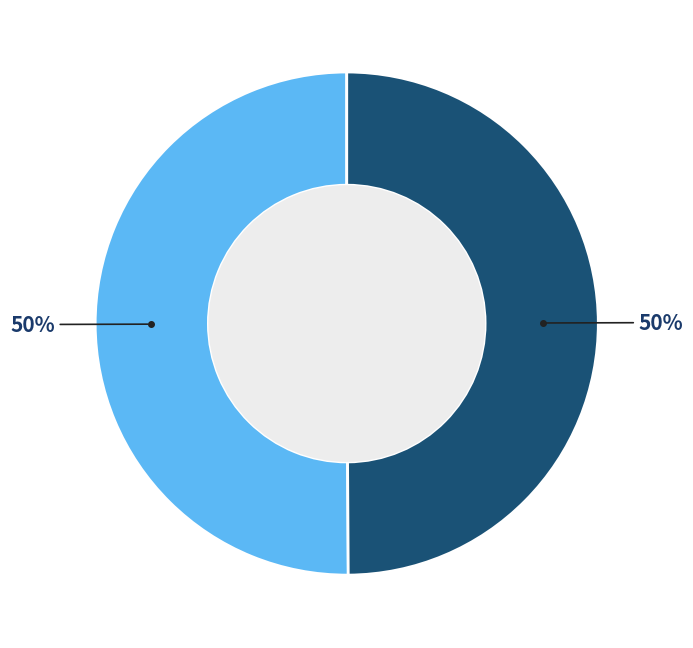

To the nearest percent, what is the average slice percentage?

50%